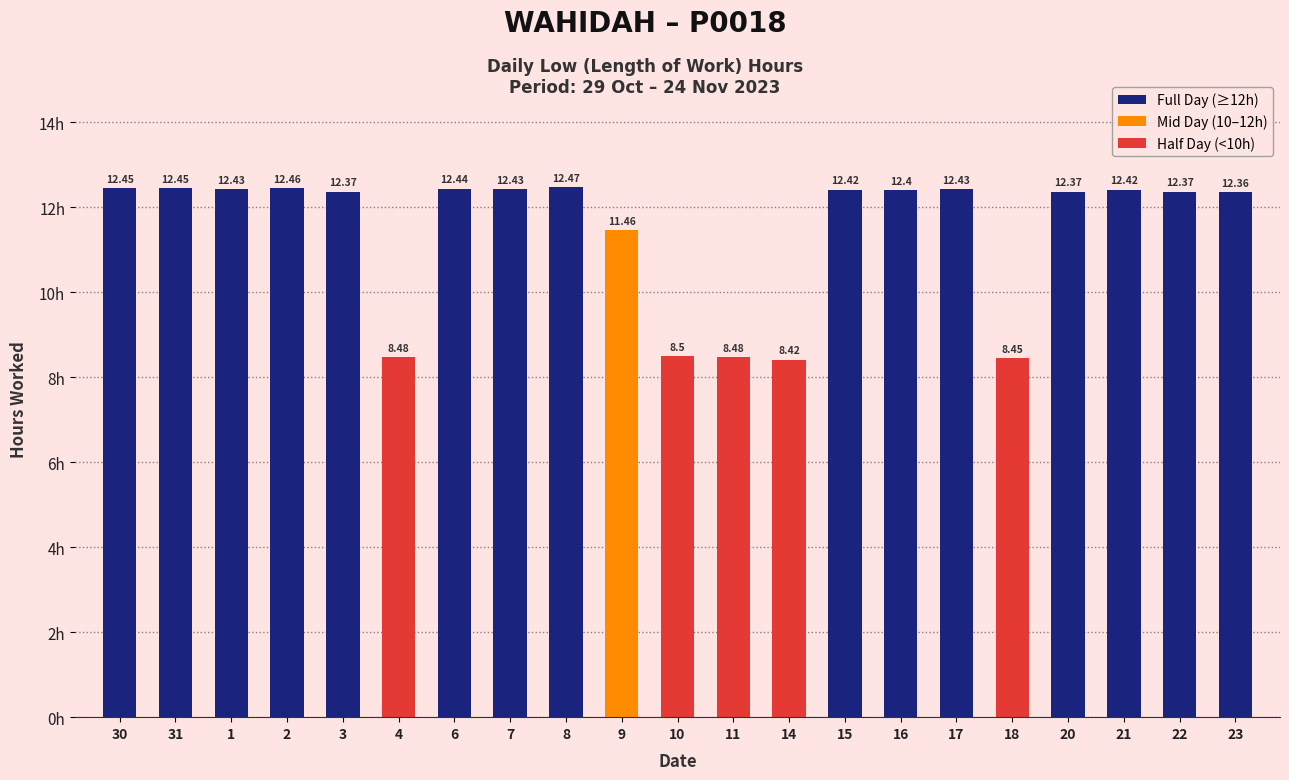

What is the smallest value displayed?

8.4